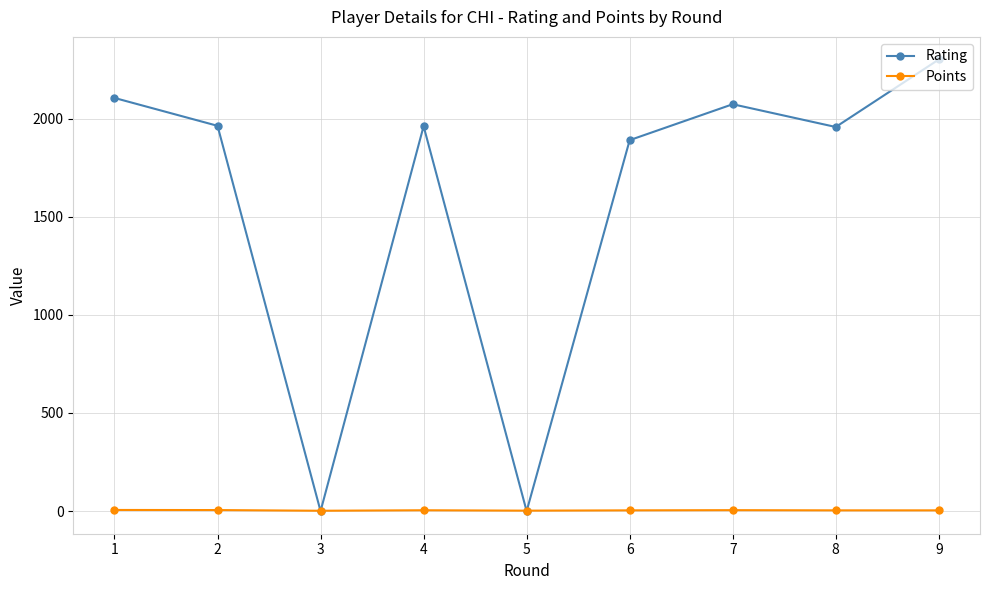

What is the maximum value shown in the chart?

2301.0